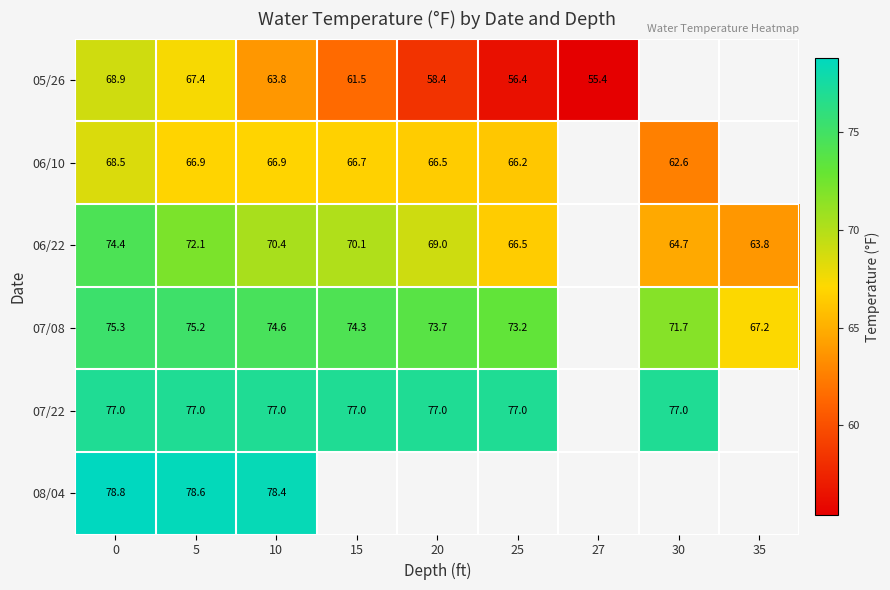

The 06/22 series shows 106.6 at 15. True or false?

False